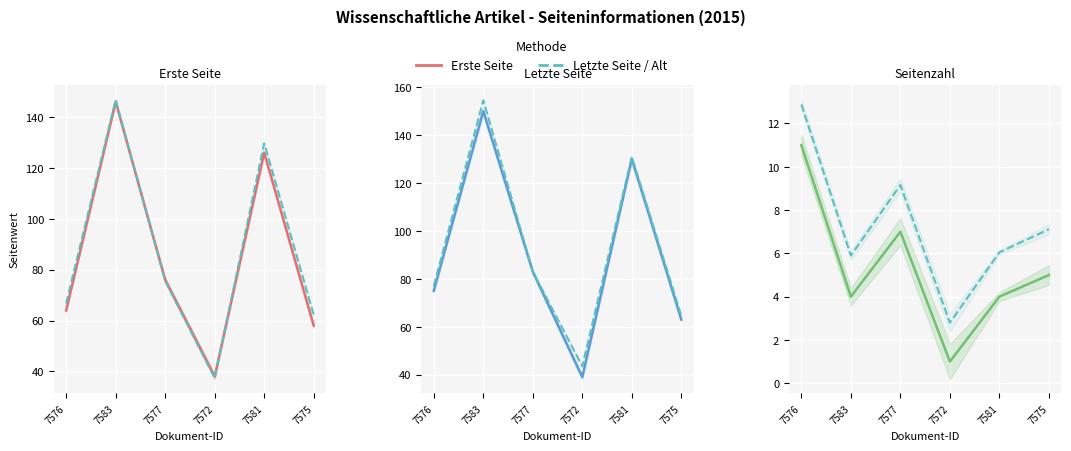

What is the label of the 4th point from the right?

7577